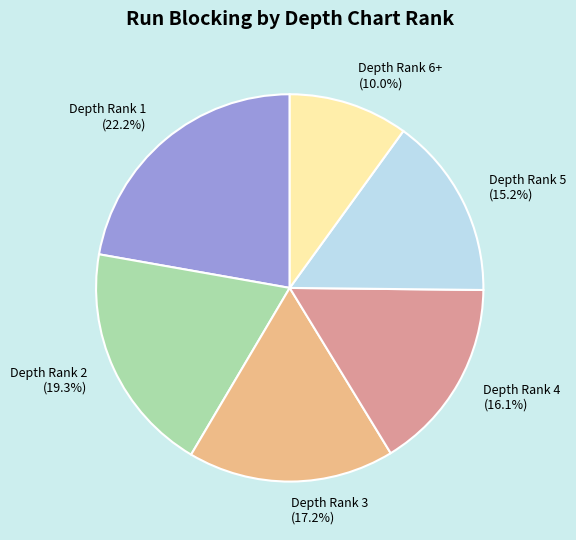

Rank the categories by value from lowest to highest.

Depth Rank 6+, Depth Rank 5, Depth Rank 4, Depth Rank 3, Depth Rank 2, Depth Rank 1